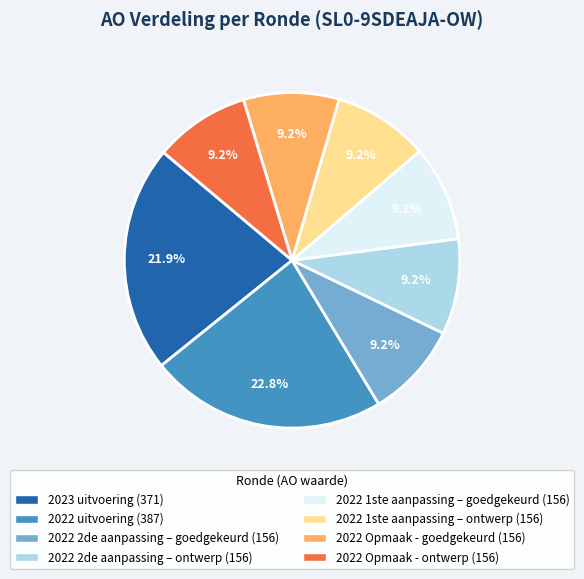

Approximately how many times larger is the value at 2022 Opmaak - ontwerp compared to 2022 2de aanpassing – goedgekeurd?

1.0